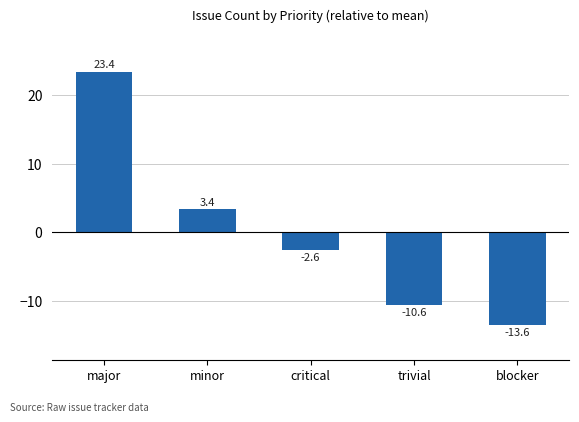

What is the value of the 5th bar from the left?

-13.6